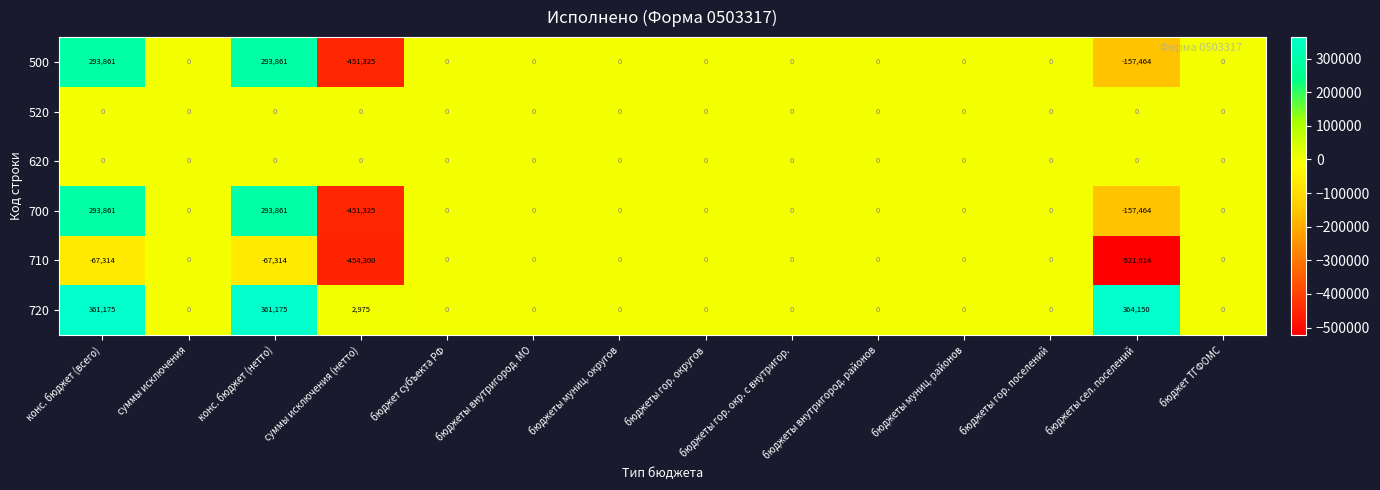

Which series has the largest total across all categories?

720